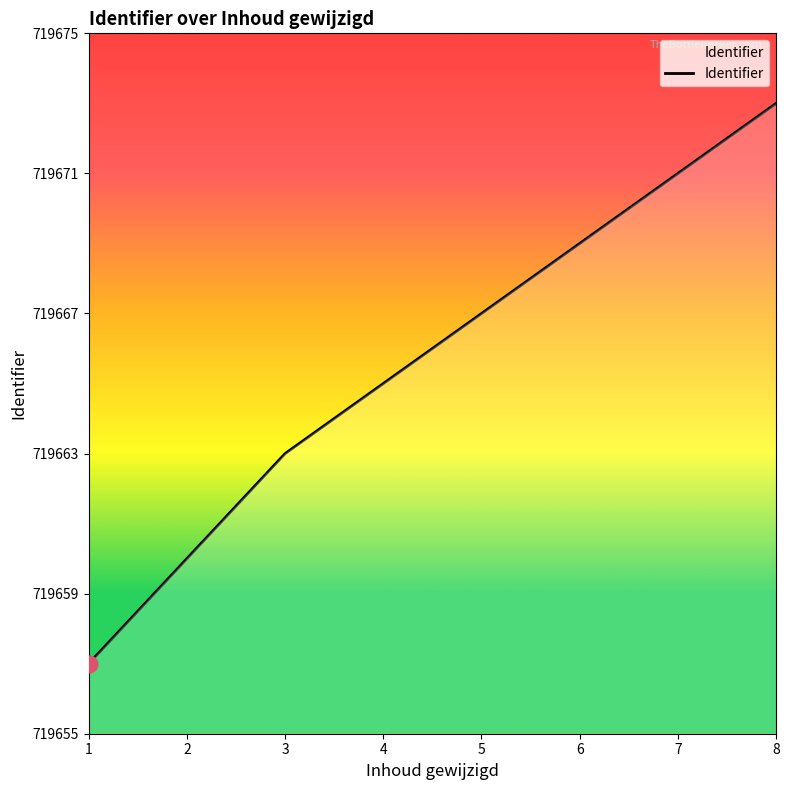

Rank the categories by value from lowest to highest.

1, 2, 3, 4, 5, 6, 7, 8